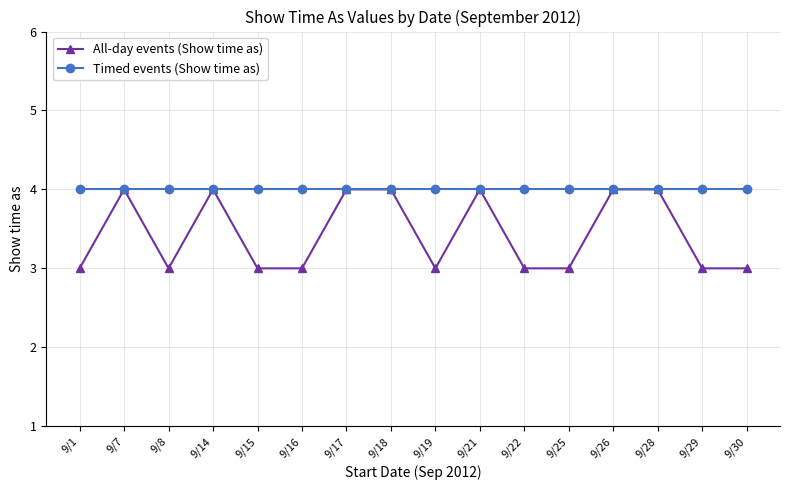

At 9/1, list the series in order from smallest to largest.

All-day events (Show time as), Timed events (Show time as)